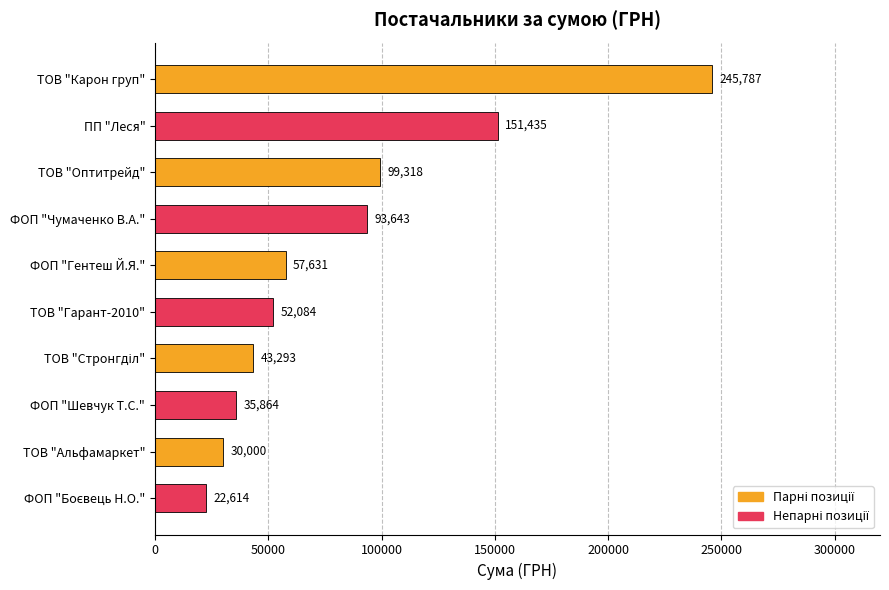

The chart shows a value of 57631.4 at ФОП "Гентеш Й.Я.". True or false?

True